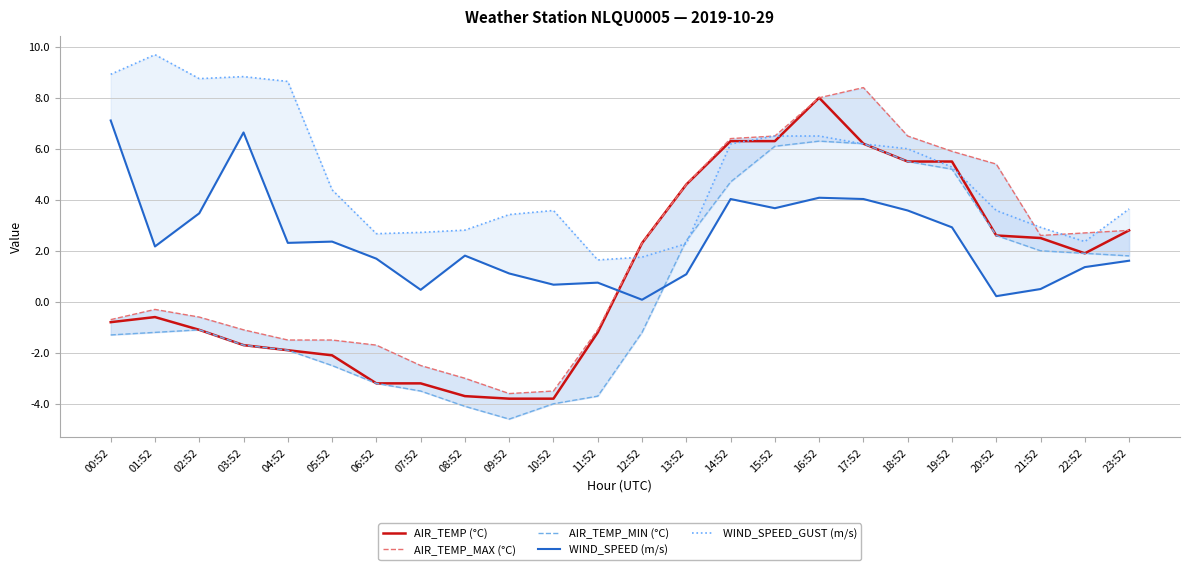

Which series has the largest range (max minus min)?

AIR_TEMP_MAX (°C)